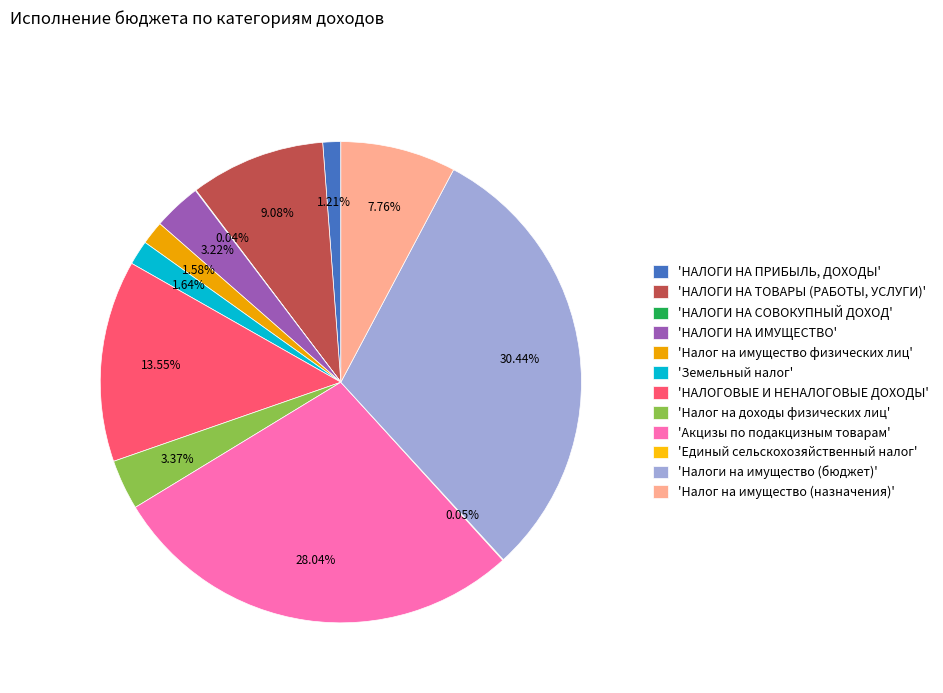

To the nearest percent, what is the average slice percentage?

8%